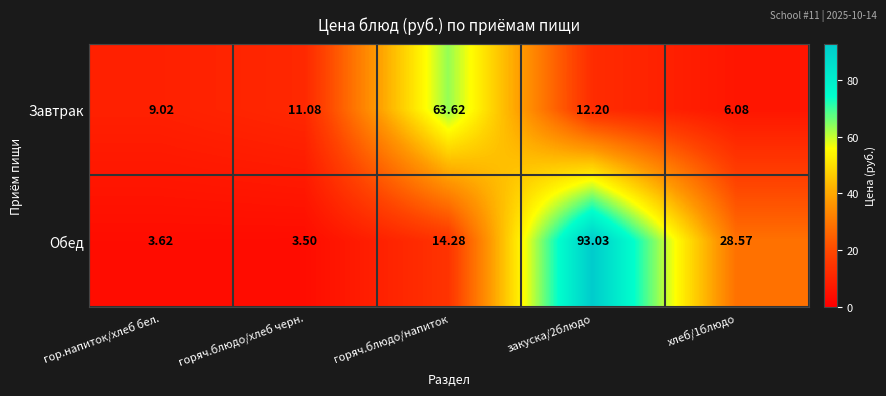

At горяч.блюдо/хлеб черн., list the series in order from largest to smallest.

Завтрак, Обед